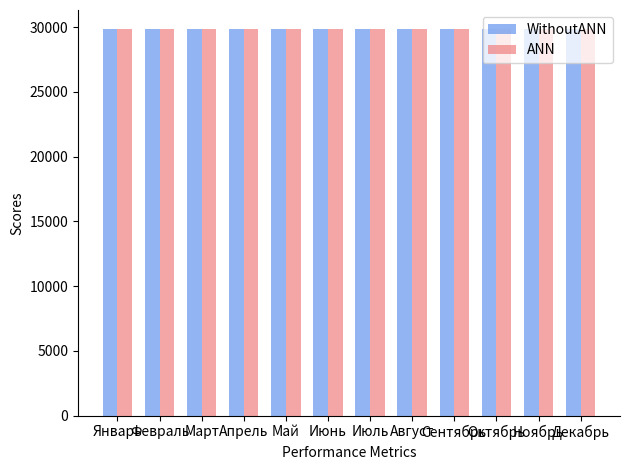

What is the sum of the ANN values at Ноябрь and Февраль?

59673